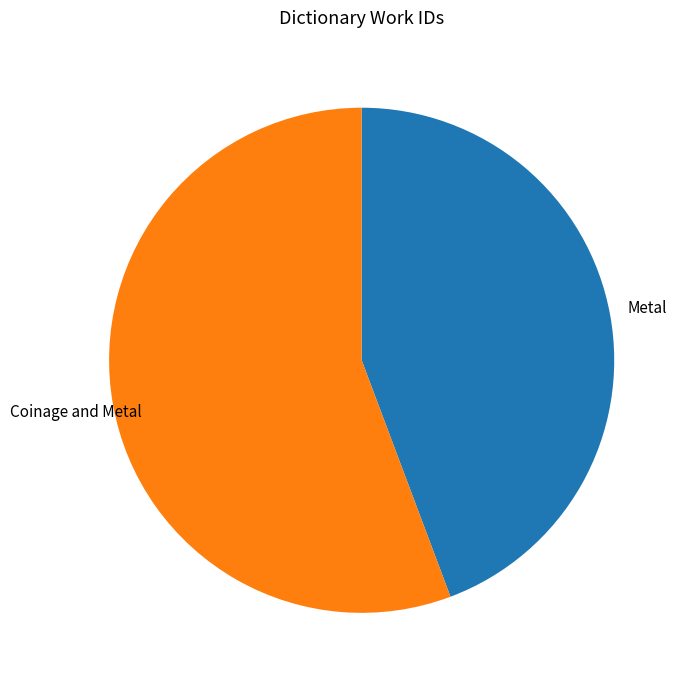

Is there a majority slice in this chart?

Yes